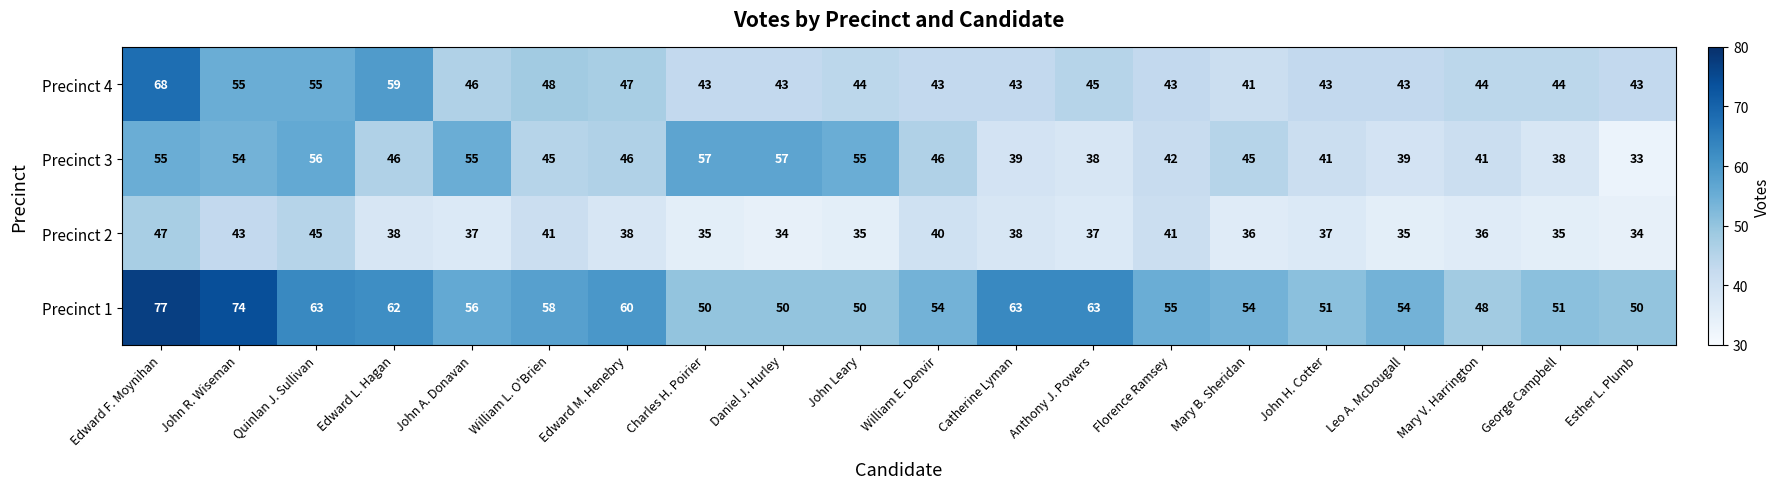

What is the difference between the Precinct 3 values at Leo A. McDougall and William E. Denvir?

7